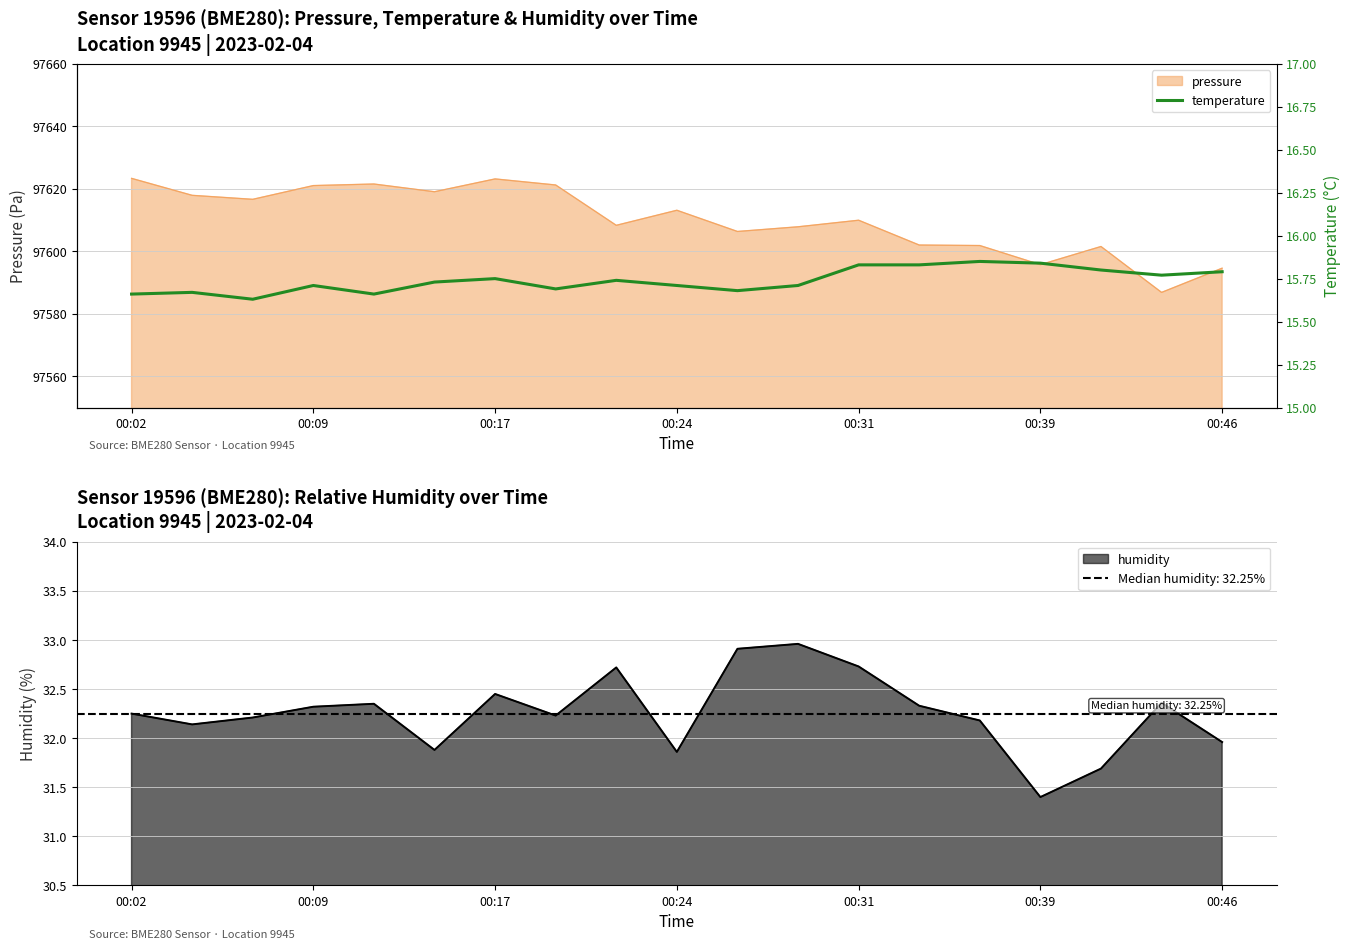

Count the values in the range 15 to 16.

19